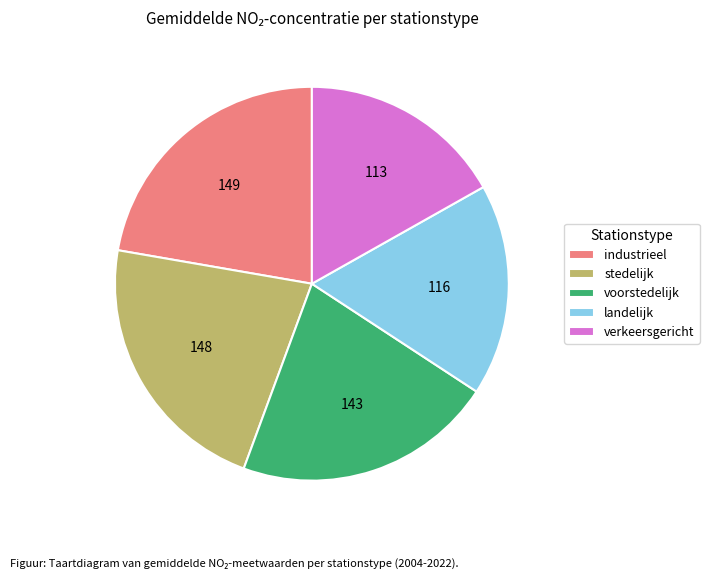

Count the number of slices in the pie.

5